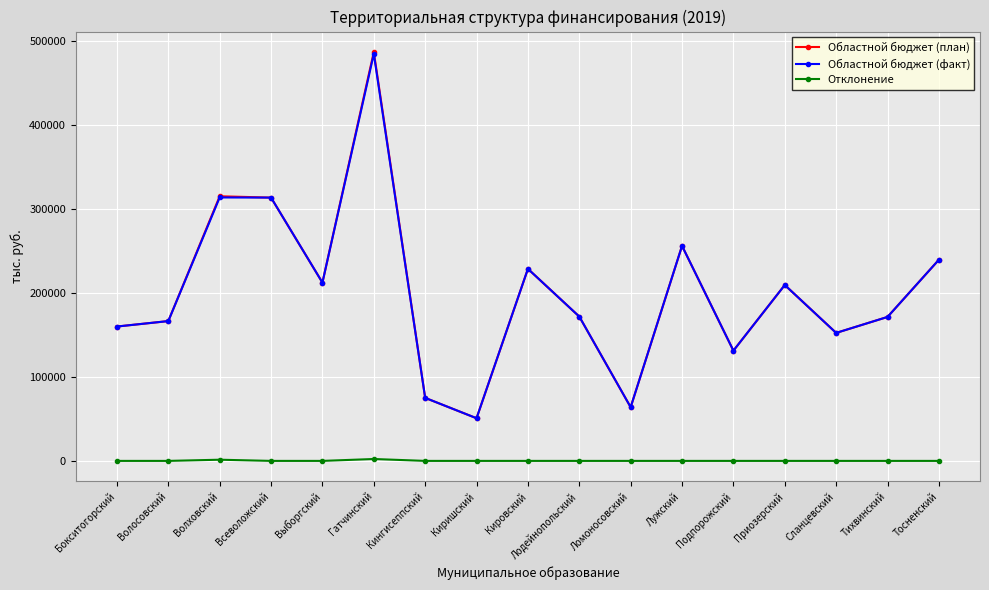

What is the maximum value shown in the chart?

486530.0